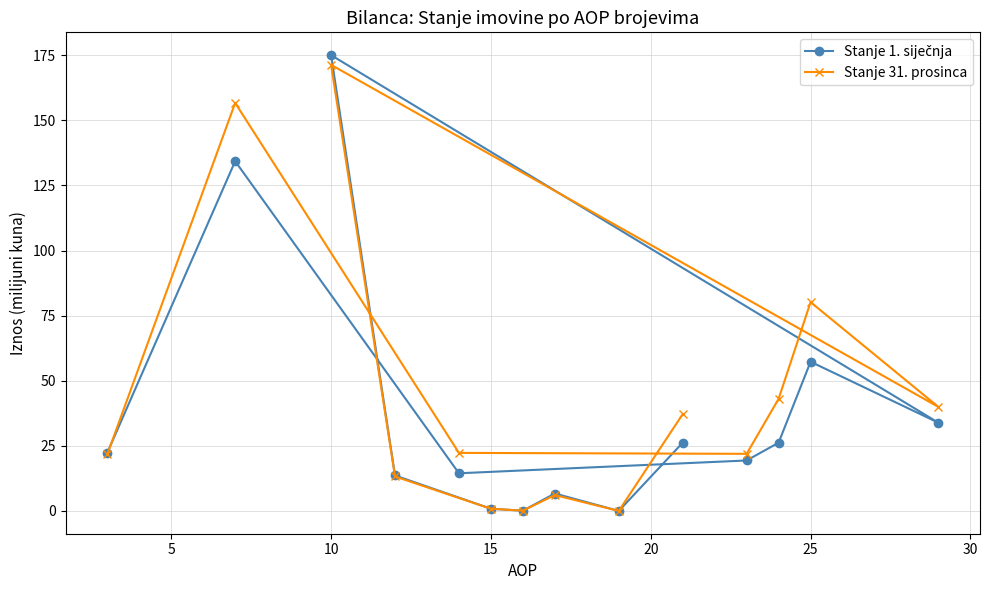

At which category does the chart reach its peak across all series?

10